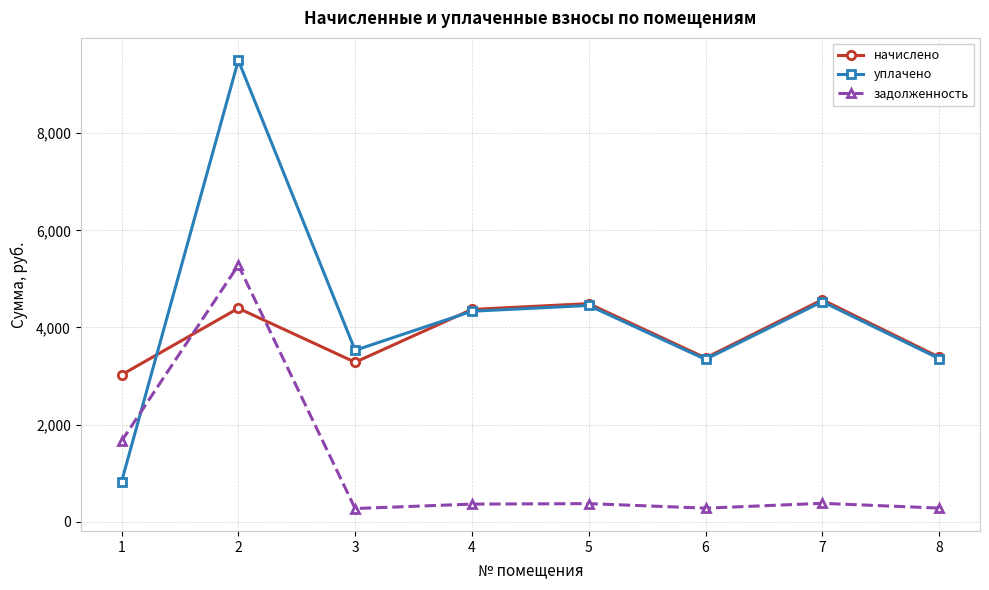

What is the maximum value shown in the chart?

9500.0